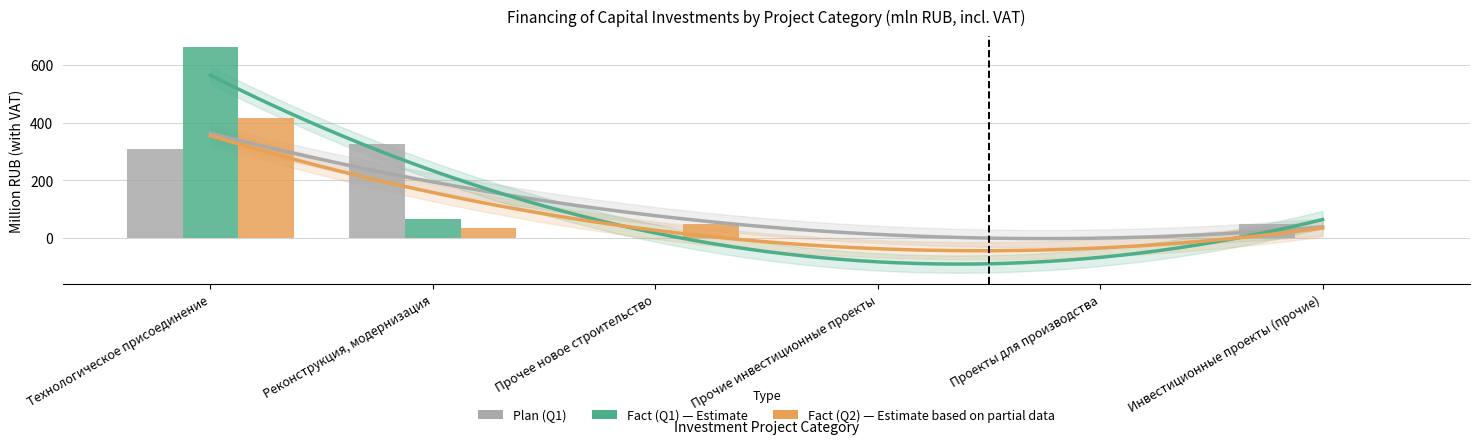

What is the label of the 1st bar from the right?

Инвестиционные проекты (прочие)